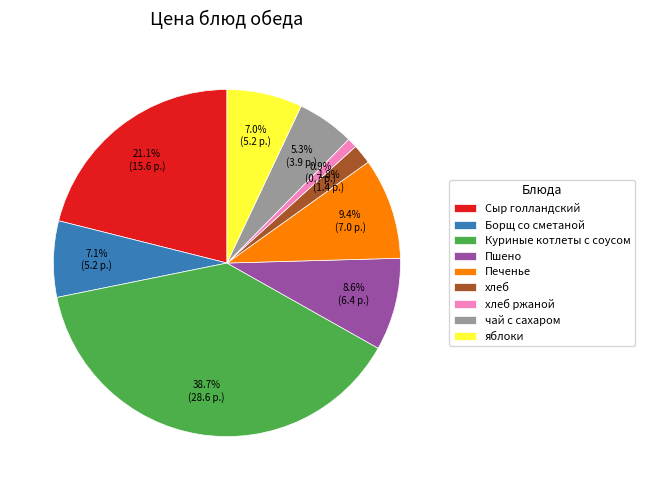

To the nearest percent, what is the average slice percentage?

11%